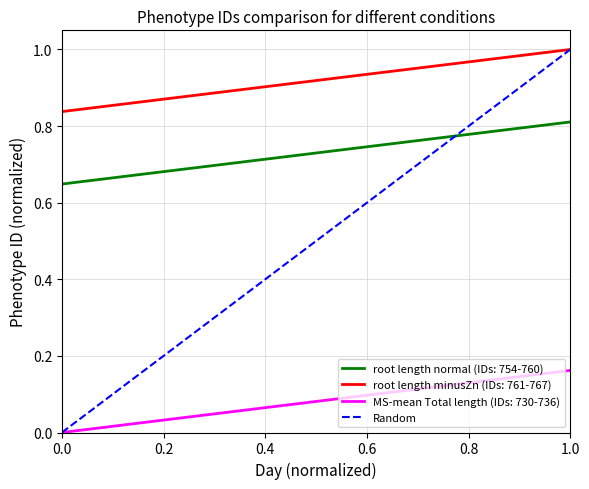

True or false: MS-mean Total length (IDs: 730-736) and root length minusZn (IDs: 761-767) cross at least once.

False